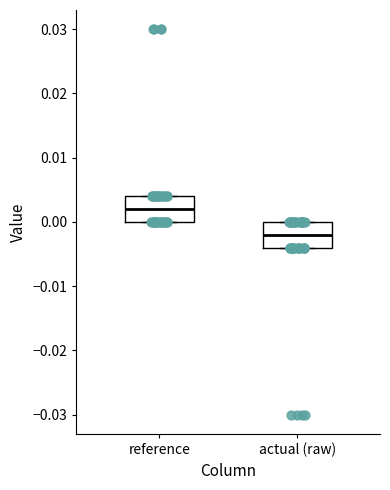

Which box has the lowest median line?

actual (raw)